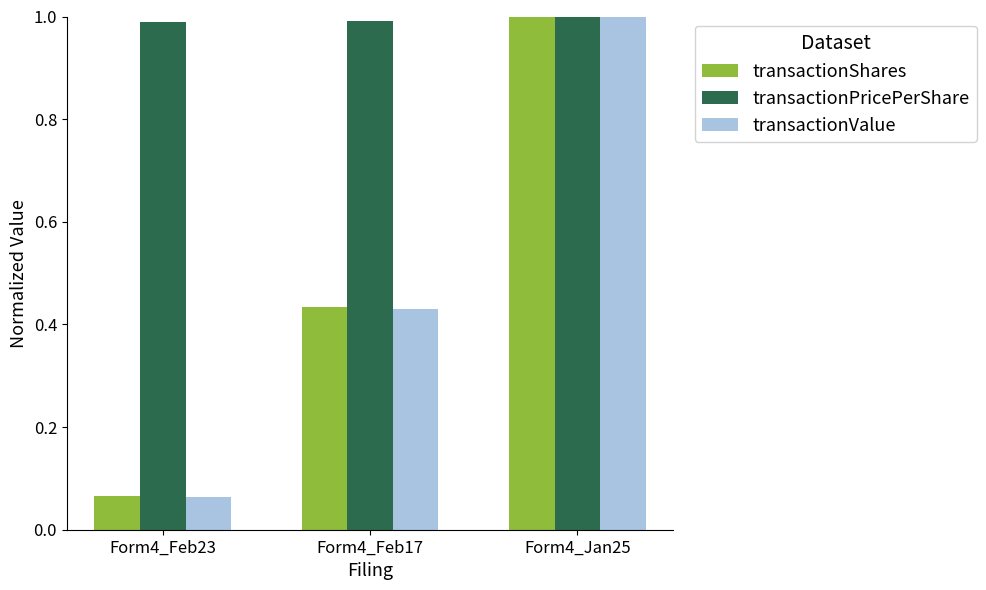

Where is transactionValue nearest to the value 0?

Form4_Feb23